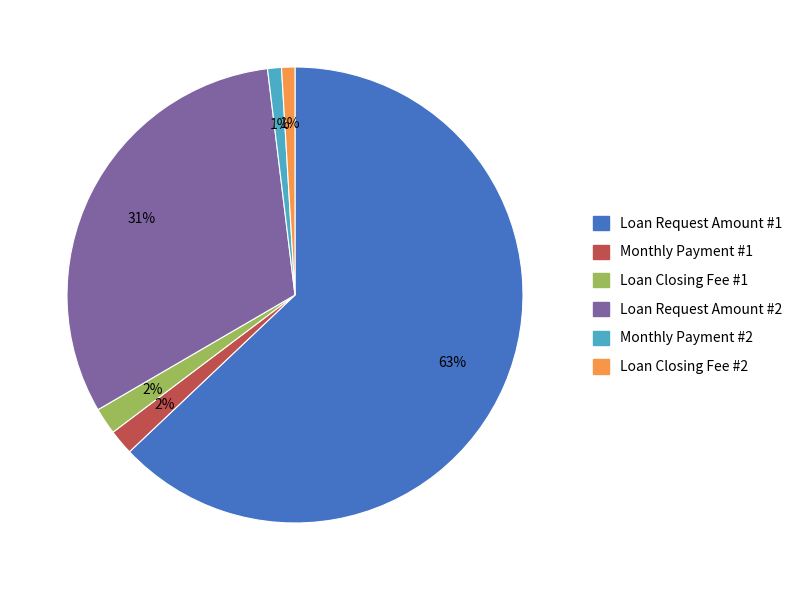

To the nearest percent, what is the difference between the Loan Closing Fee #1 and Loan Closing Fee #2 slice percentages?

1%